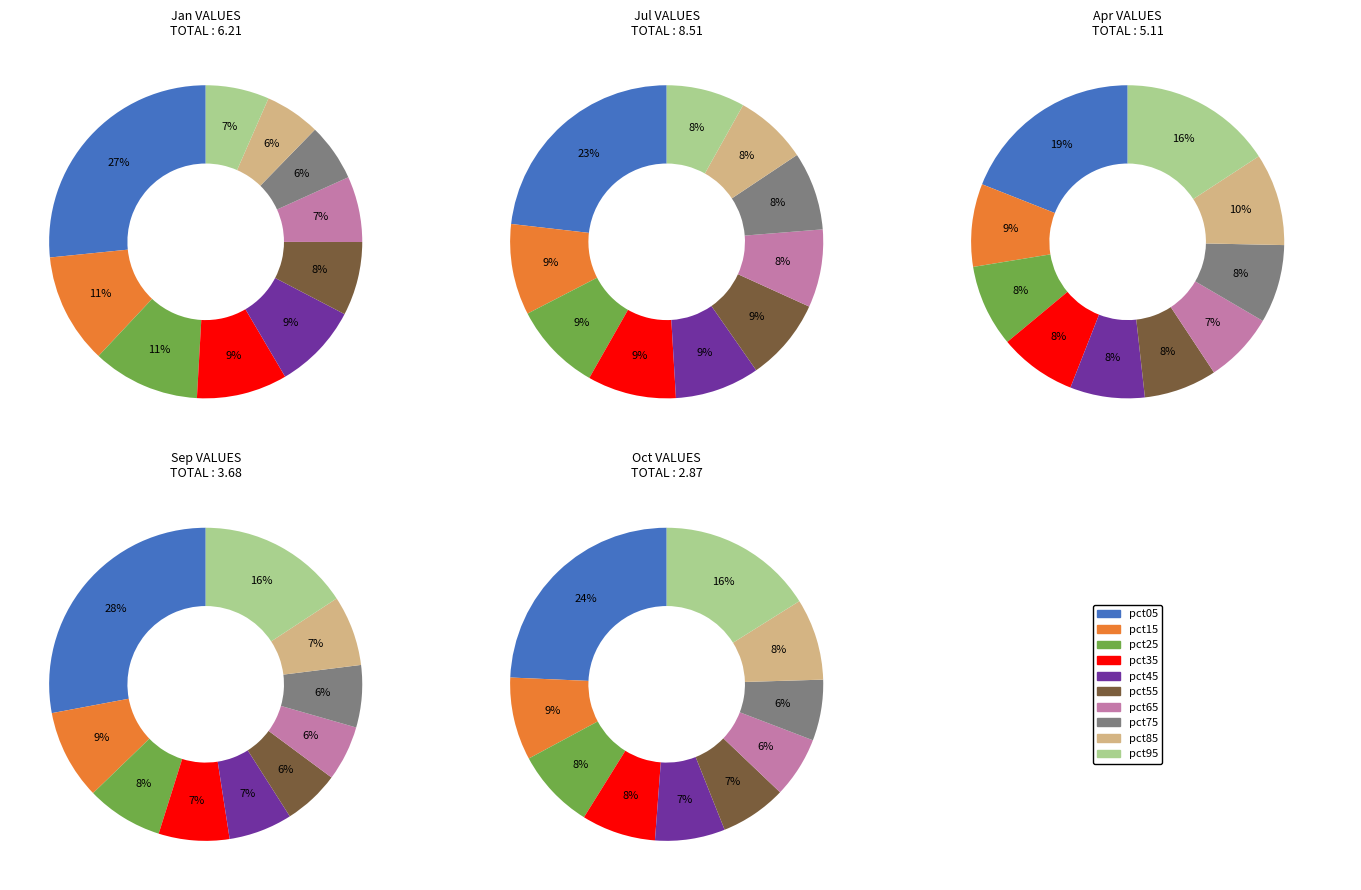

Which series has the widest spread of values?

values_jul